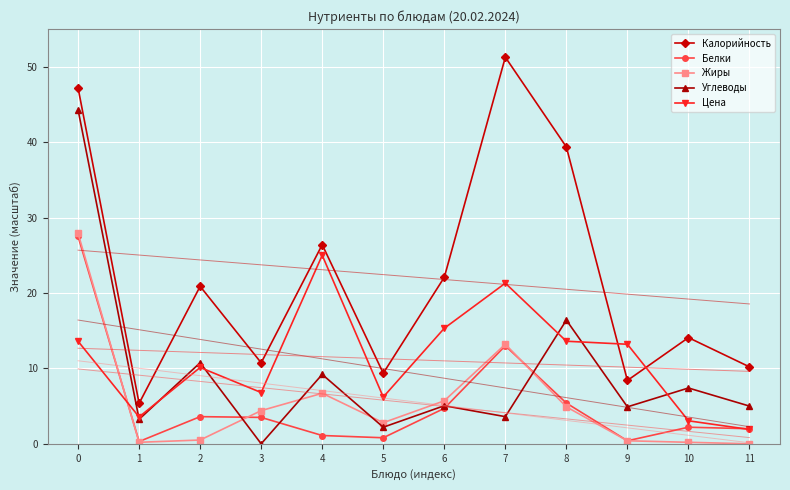

The value of Углеводы at 5 is 1.1. True or false?

False